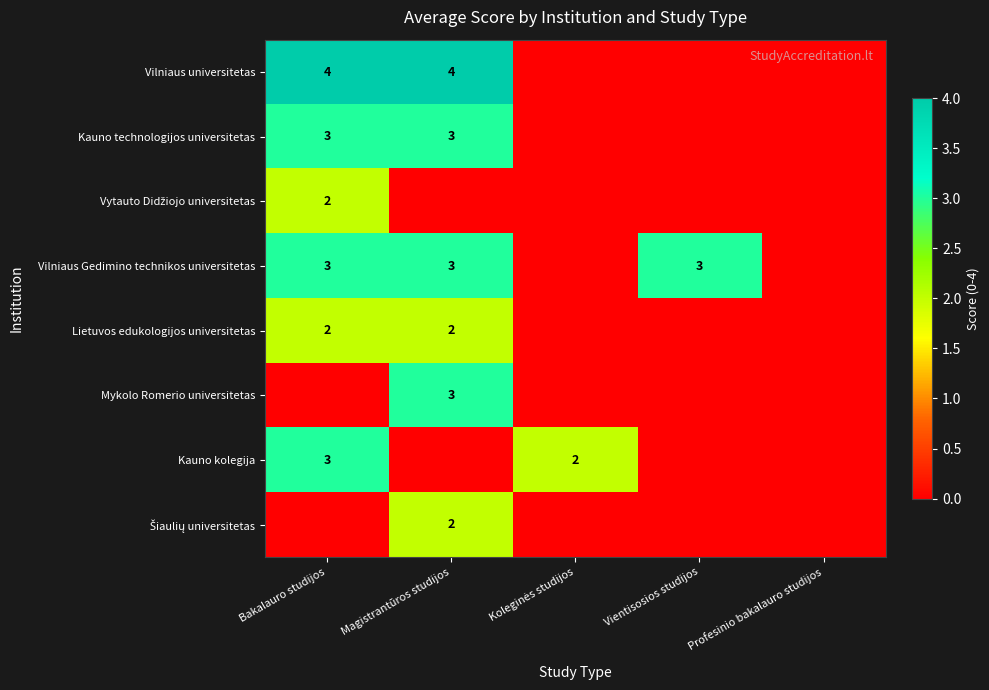

What value does the Lietuvos edukologijos universitetas series have at Magistrantūros studijos?

2